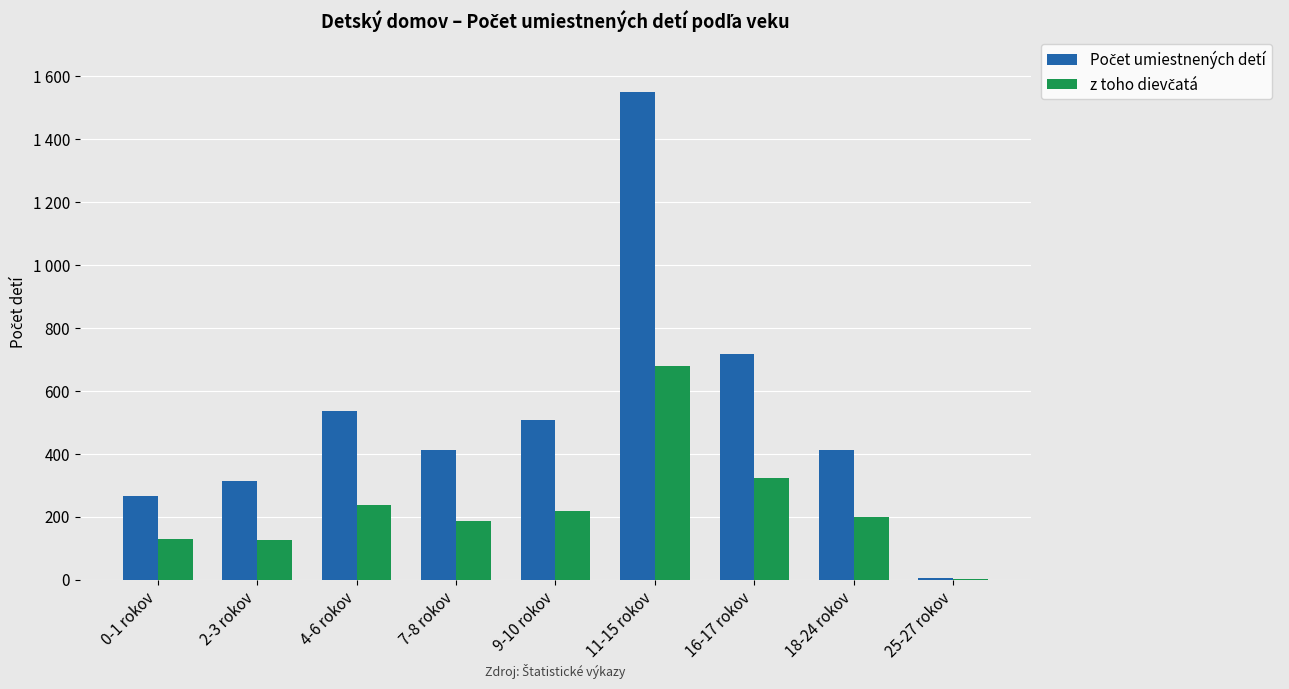

Between 7-8 rokov and 11-15 rokov, which series saw the biggest shift?

Počet umiestnených detí